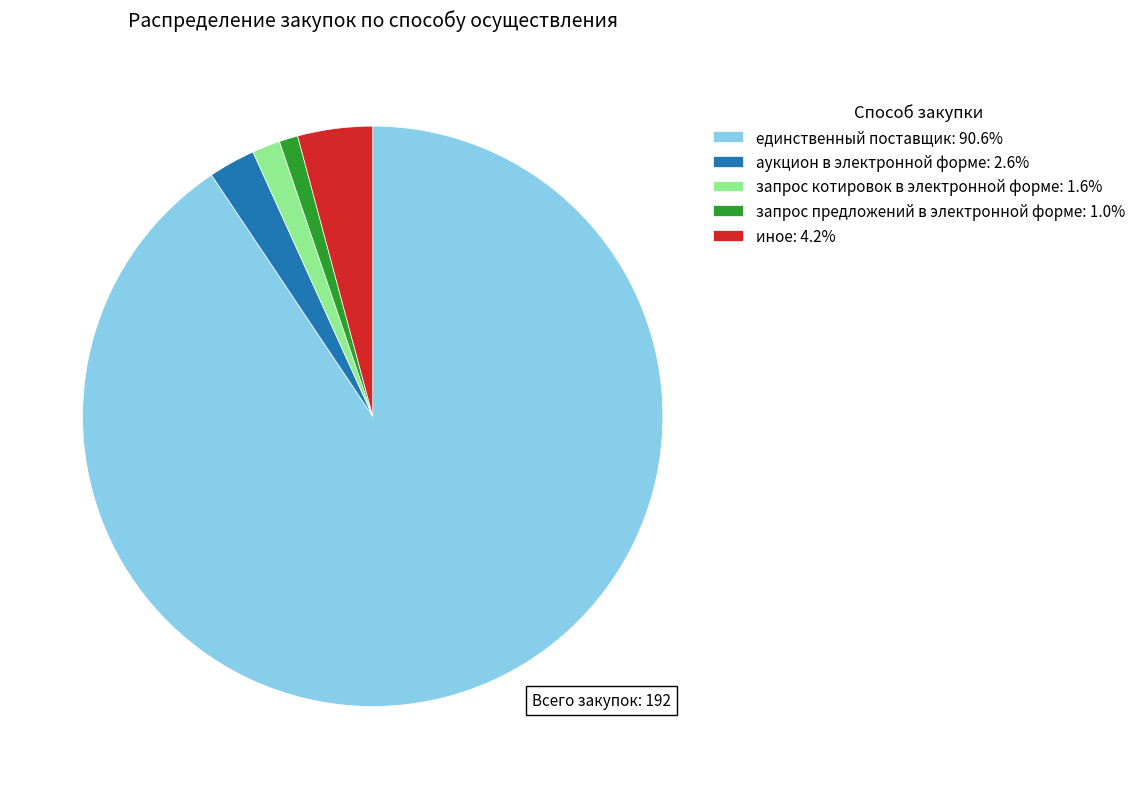

Is the sum of иное: 4.2% and запрос котировок в электронной форме: 1.6% greater than half?

No